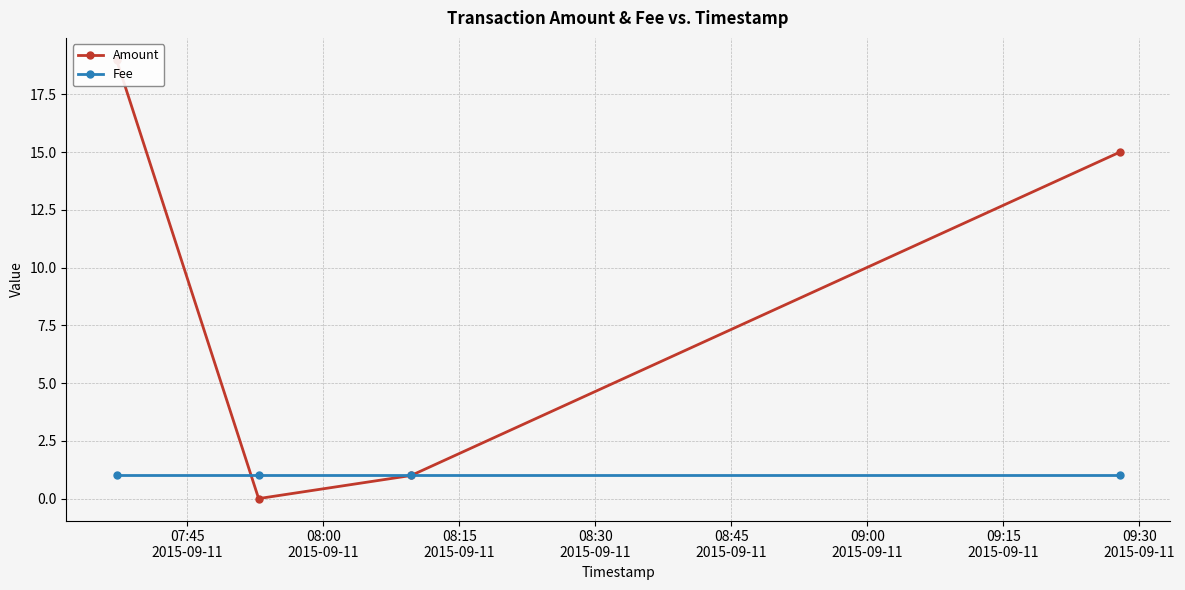

What is the difference between the maximum and minimum values in the Amount series?

19